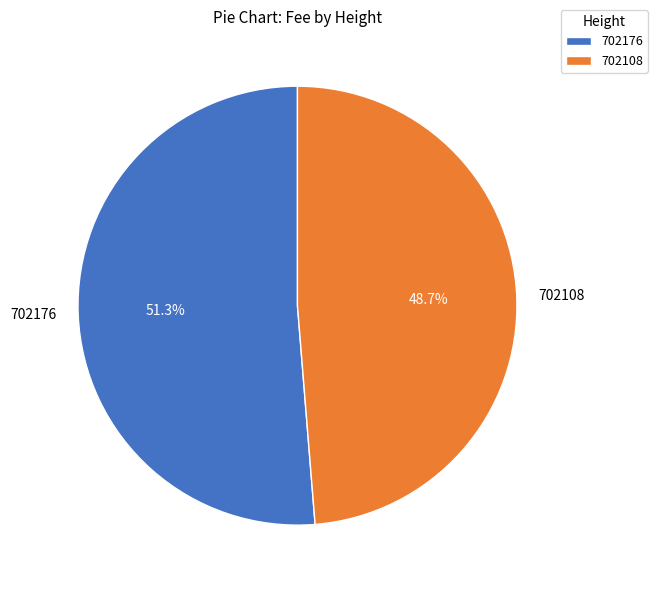

What percentage is the 702176 slice, to the nearest percent?

51%